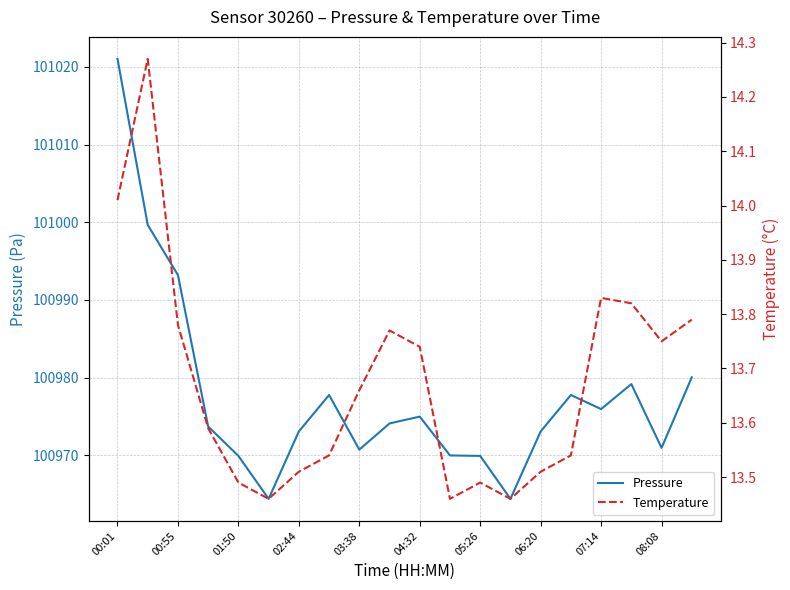

What is the value of the Pressure point at the 20th from the left?

100980.0